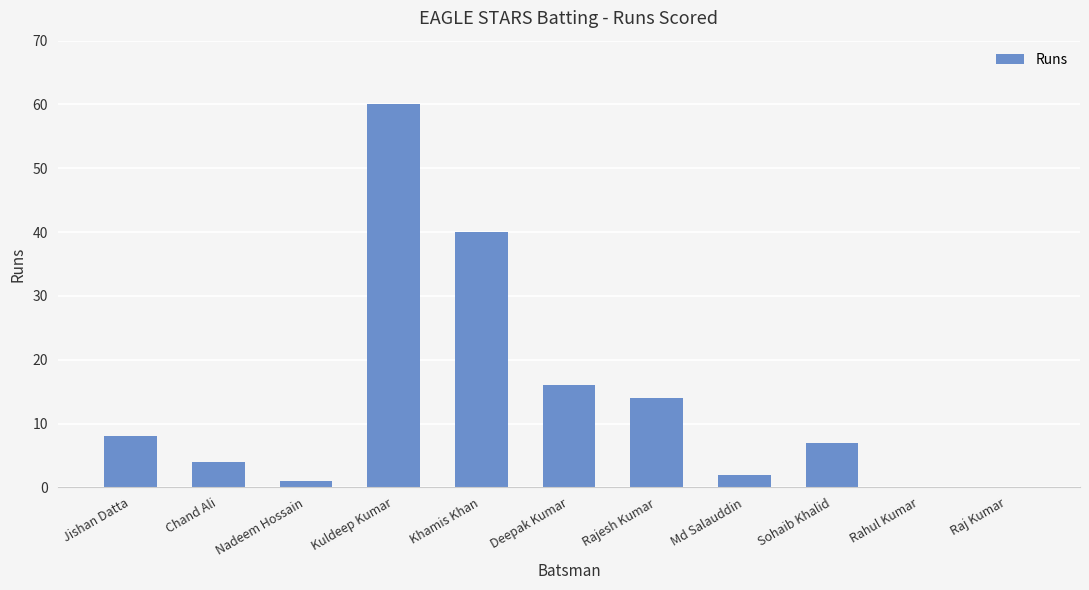

The chart shows a value of 58 at Khamis Khan. True or false?

False